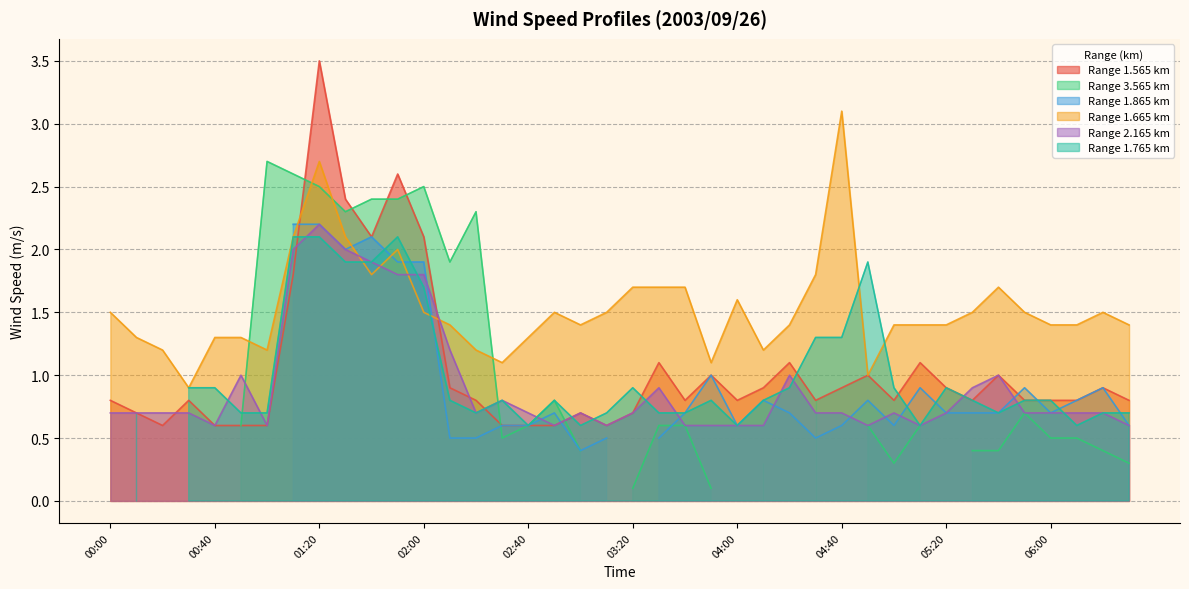

What position from the right is 05:20?

8